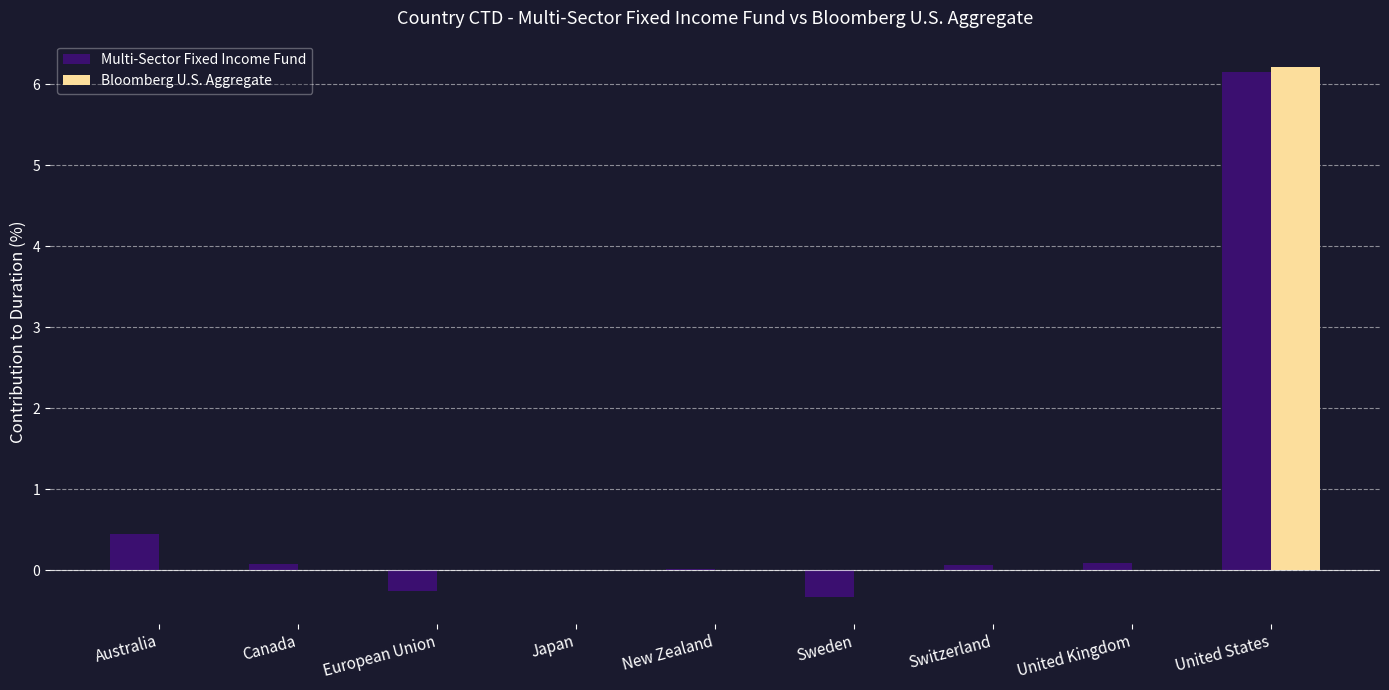

Is the value of Multi-Sector Fixed Income Fund at Canada greater than the value of Bloomberg U.S. Aggregate at European Union?

Yes